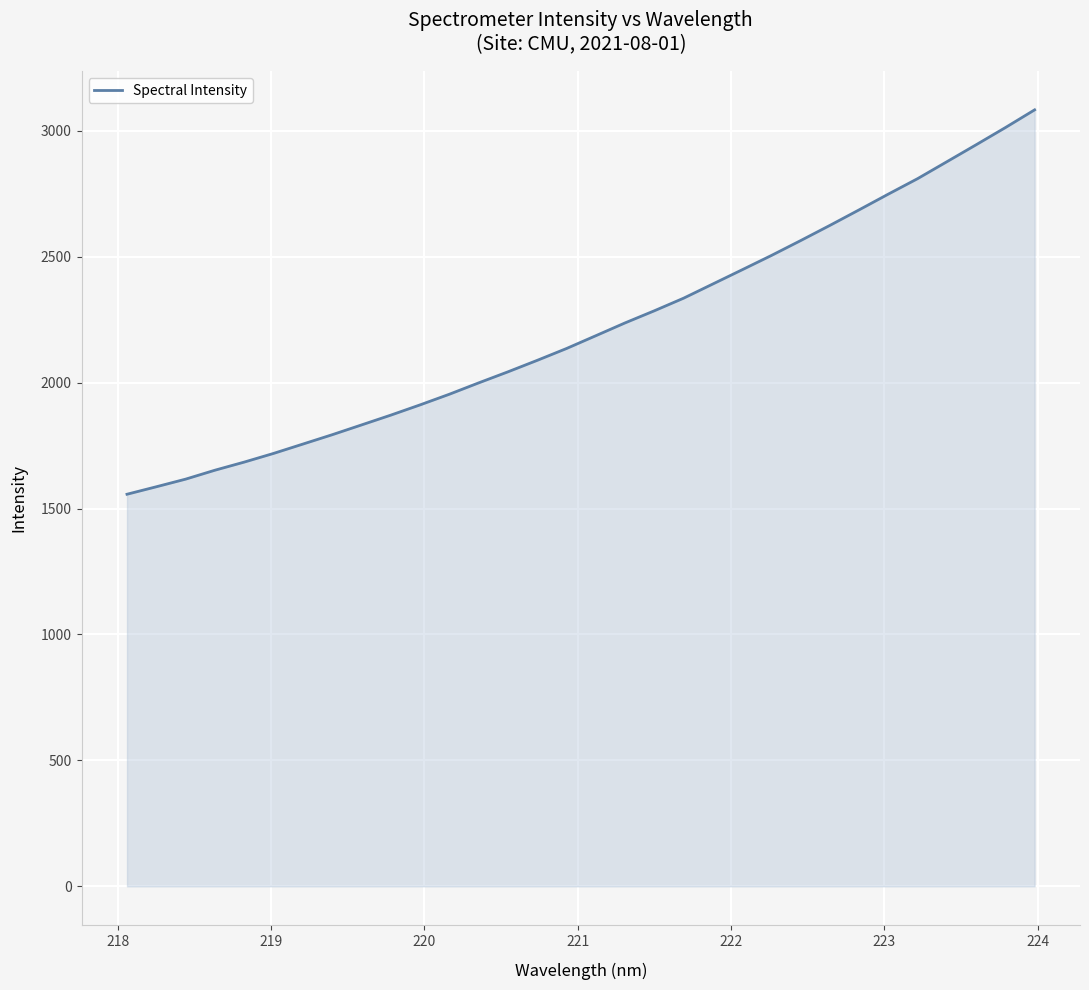

What is the difference between the maximum and minimum values?

1526.2